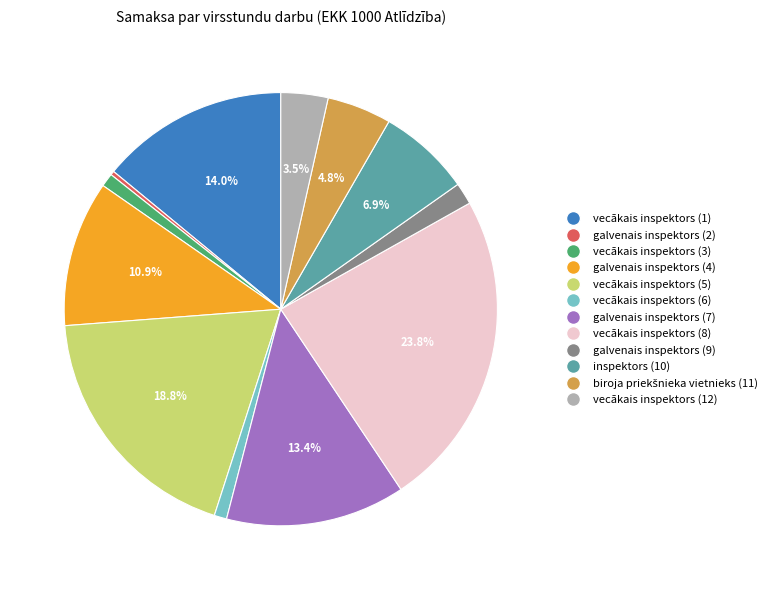

To the nearest percent, what is the combined percentage of galvenais inspektors (7) and vecākais inspektors (12)?

17%